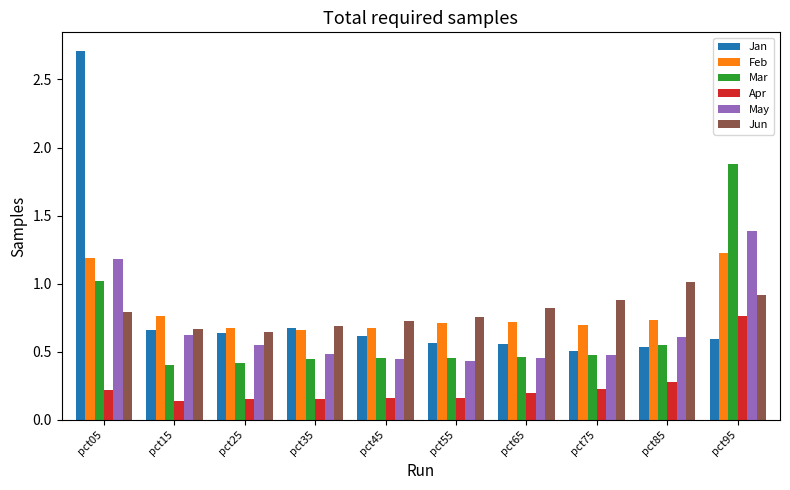

True or false: Jun has a value of 0.2 at pct75.

False